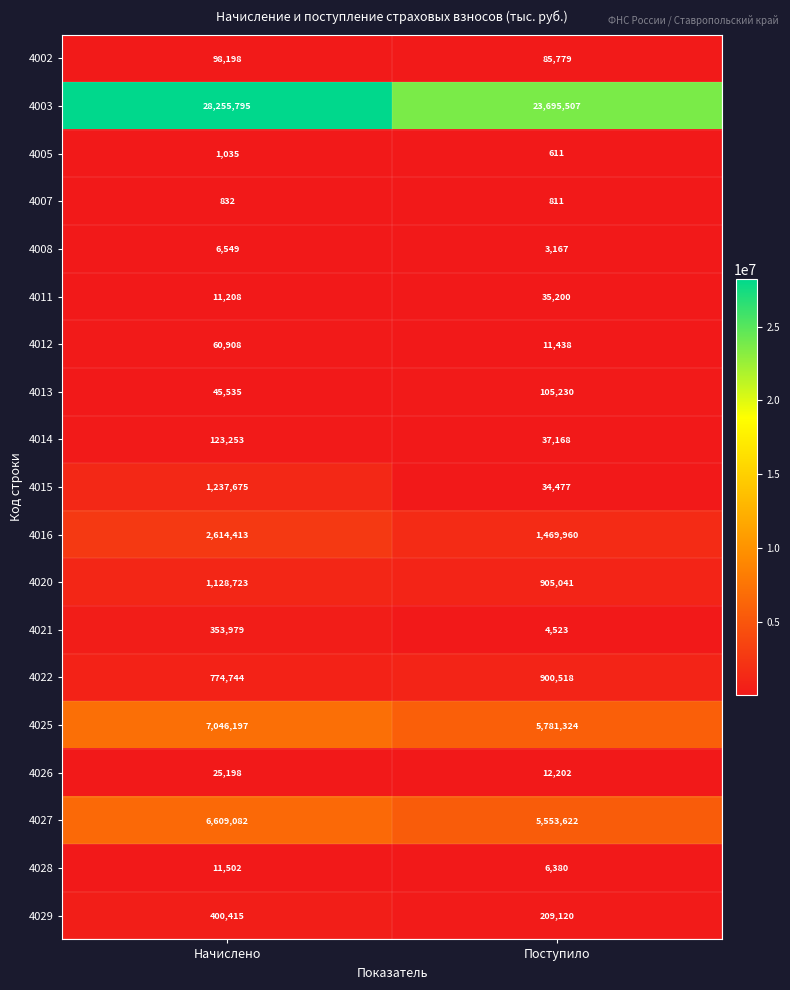

How many series are shown in this chart?

19